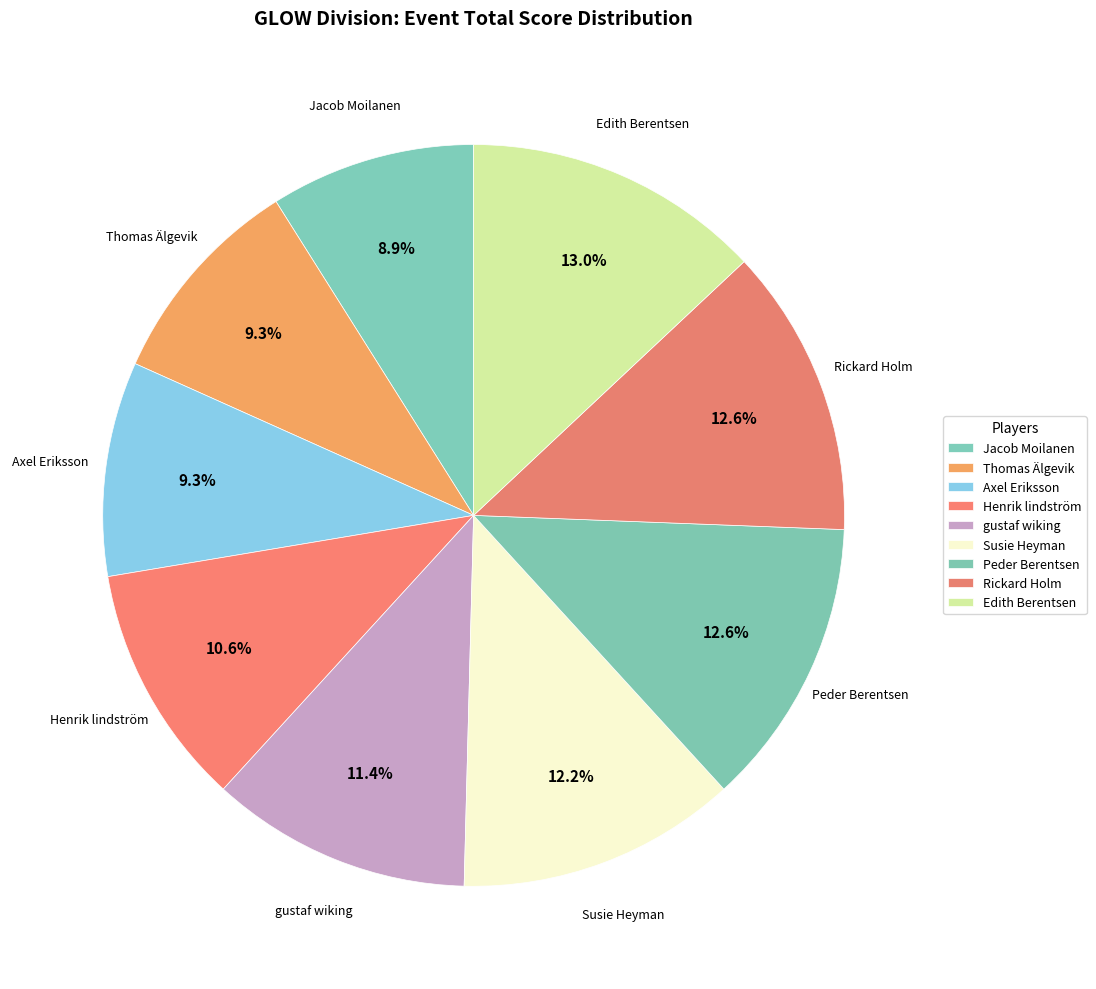

To the nearest percent, what percentage of the pie is Henrik lindström?

11%